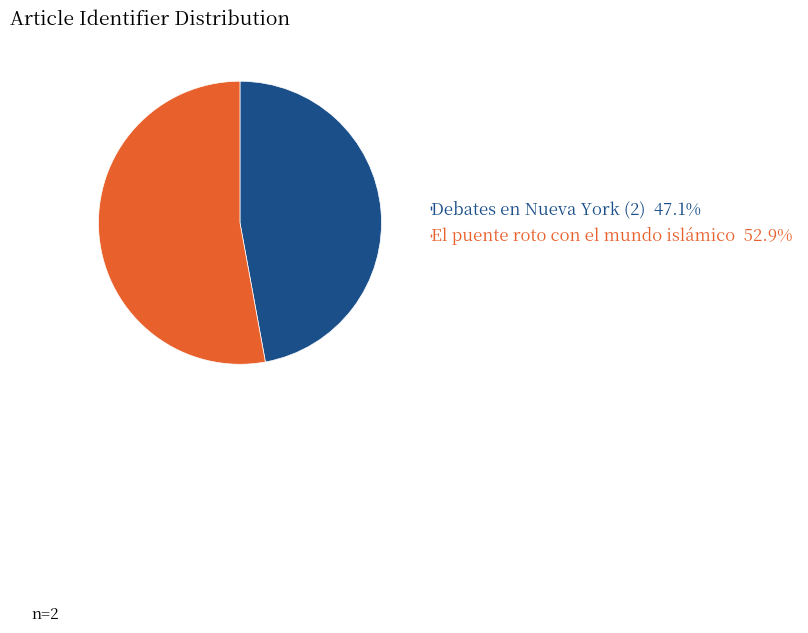

Count the number of slices in the pie.

2